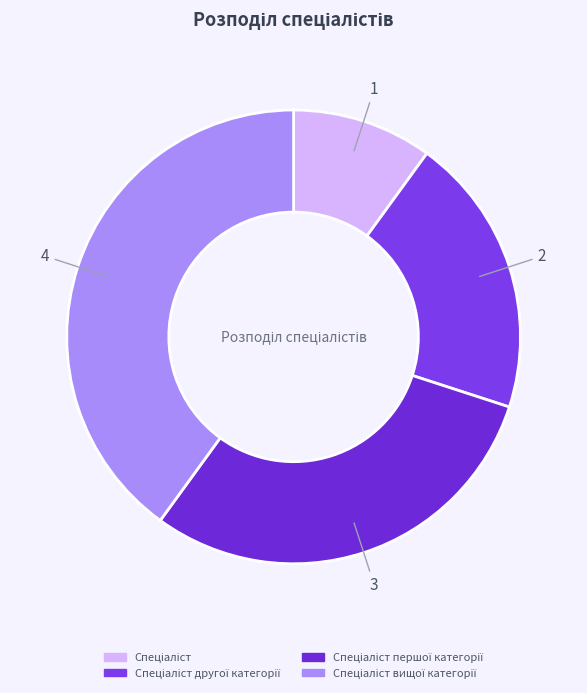

How many segments does this pie chart have?

4